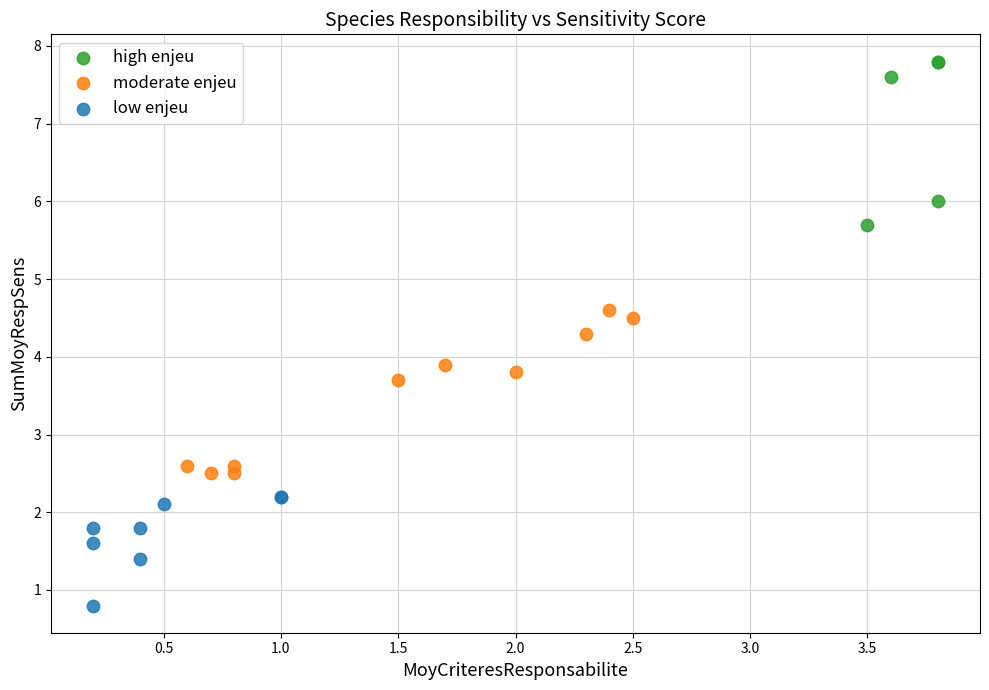

Which series contains the highest Y value?

high enjeu